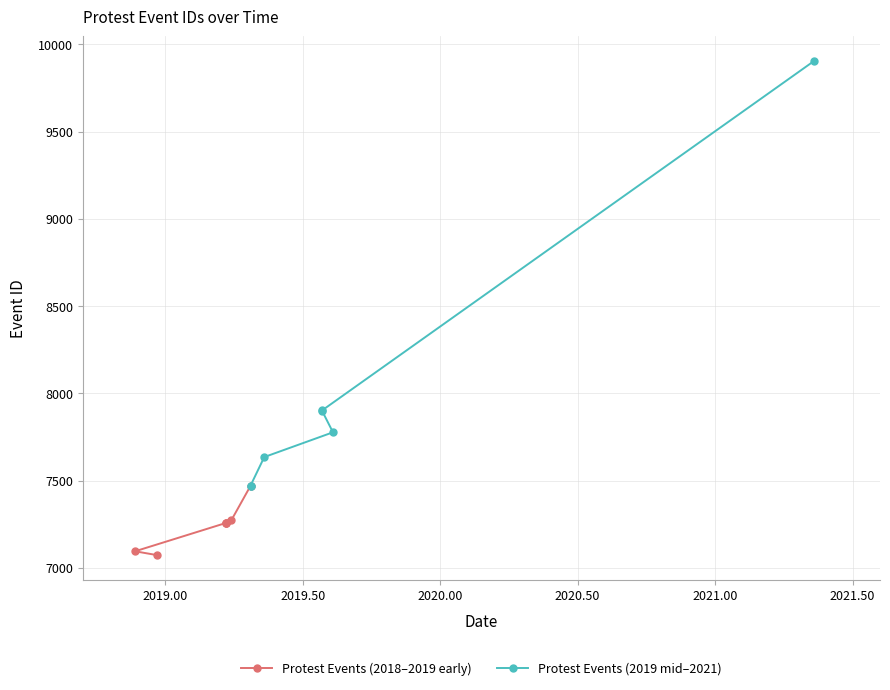

How many lines are shown in the chart?

2